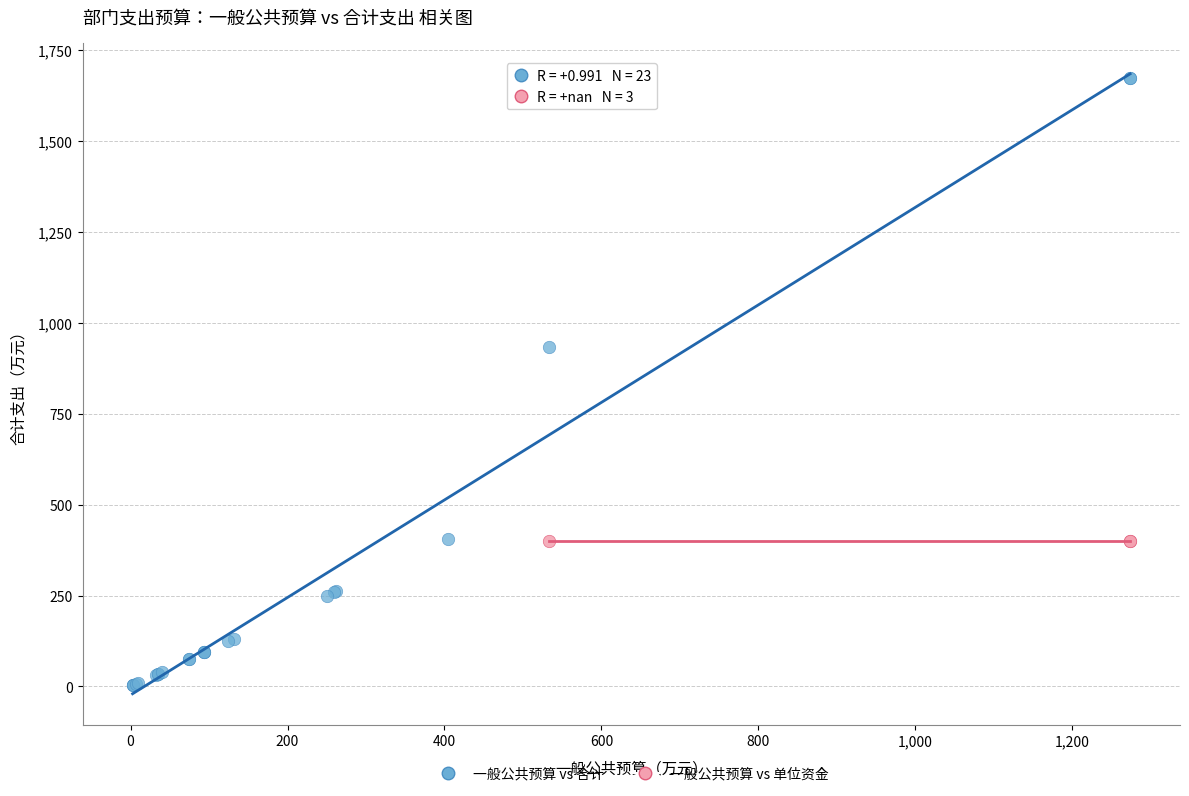

Which series reaches the maximum Y coordinate?

一般公共预算 vs 合计